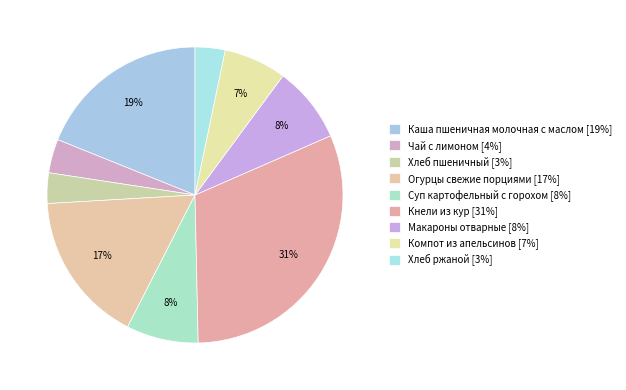

To the nearest percent, what is the combined percentage of Суп картофельный с горохом and Компот из апельсинов?

15%